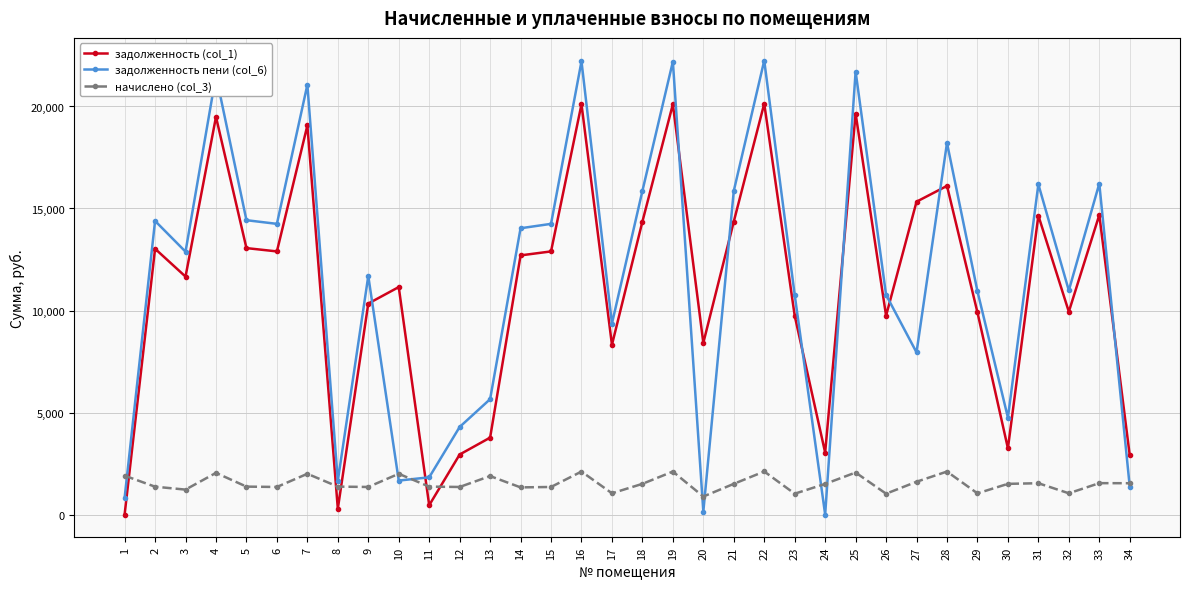

What is the greatest value displayed?

22249.3